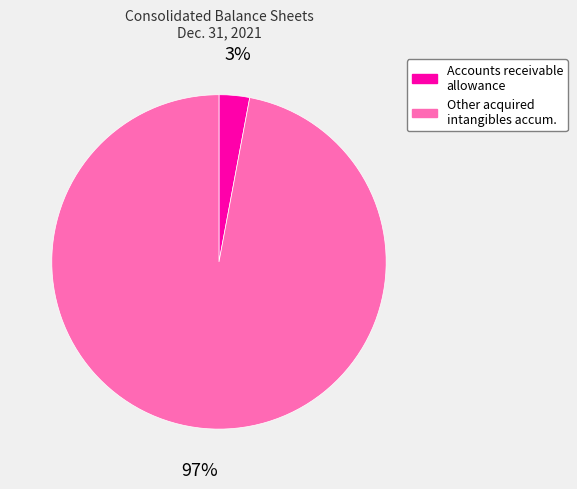

Is there any slice that represents more than half of the pie?

Yes